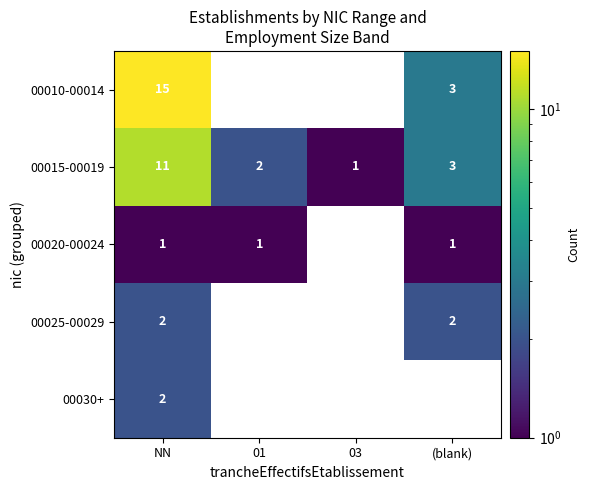

Between 03 and (blank), which is larger?

(blank)